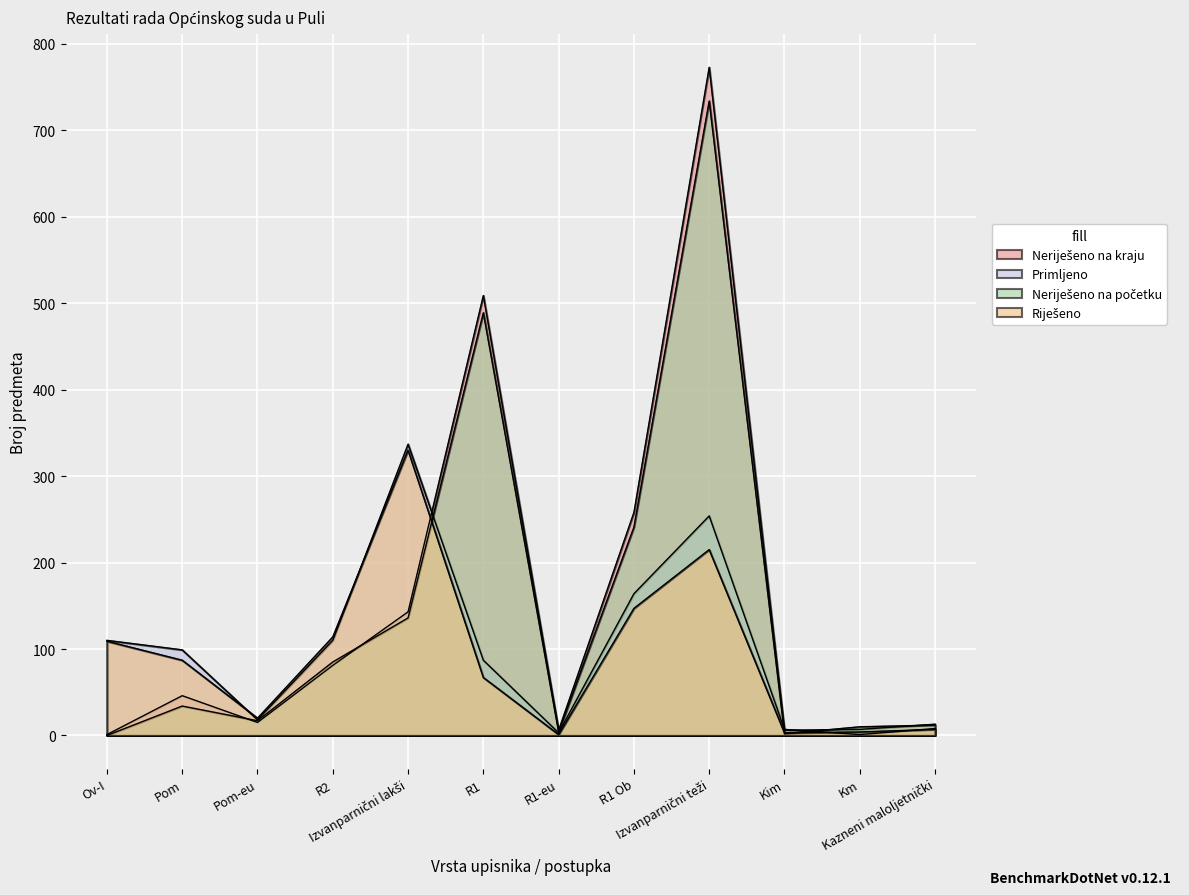

How many intersections are there between Primljeno and Neriješeno na kraju?

3